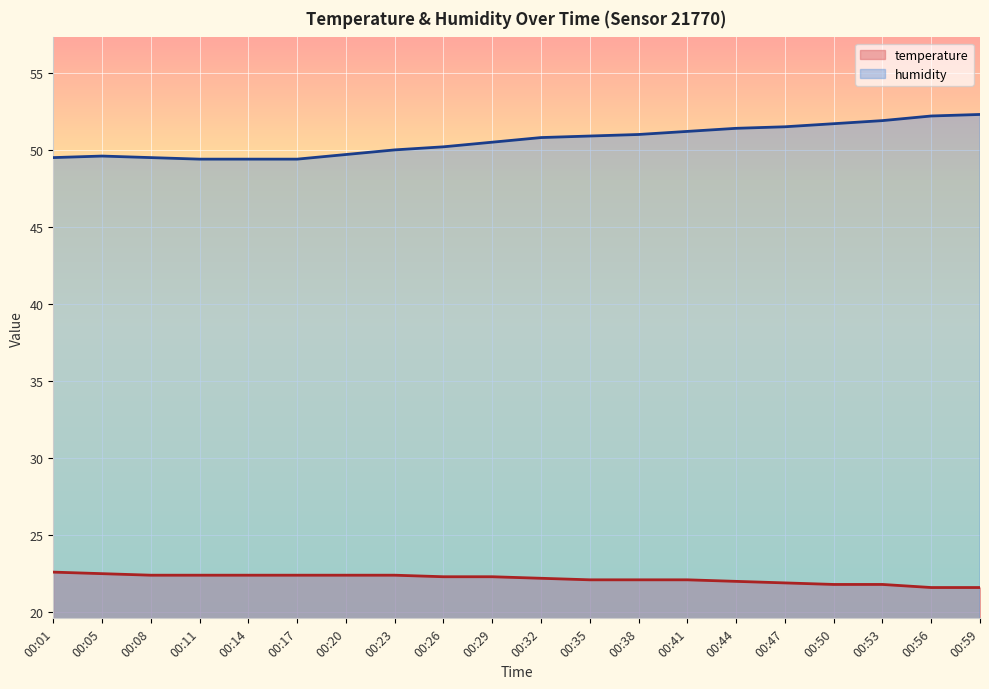

Which category has the lowest value across all series?

00:56